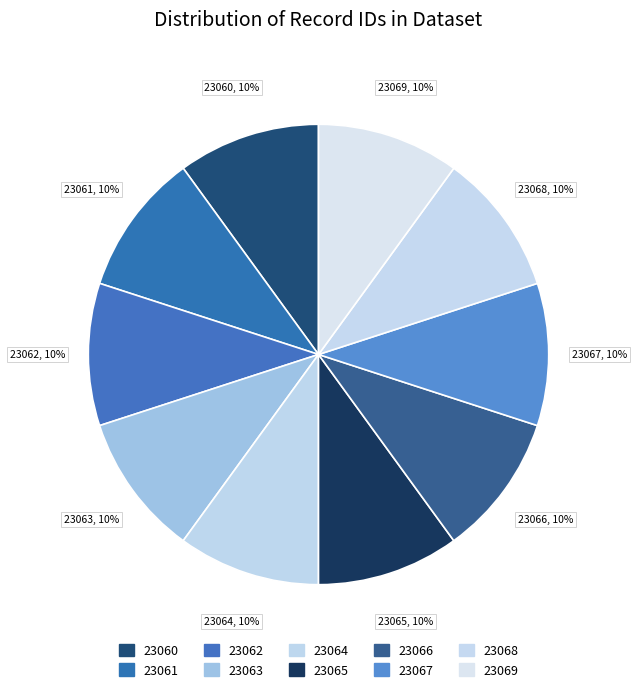

To the nearest percent, what is the average slice percentage?

10%